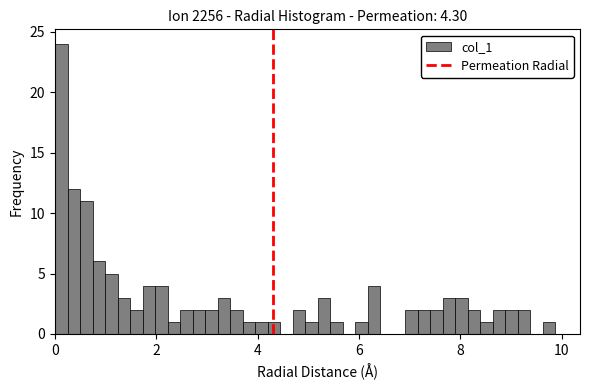

Around what value on the x-axis is the tallest bar? Give the approximate position of its centre, as read against the axis.

0.2